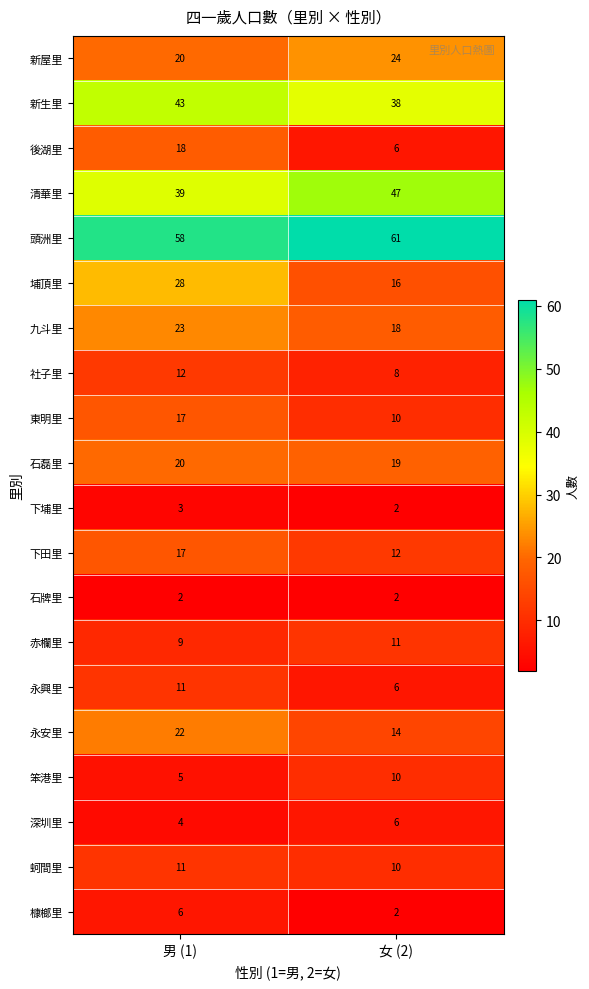

Which series has the largest total across all categories?

頭洲里